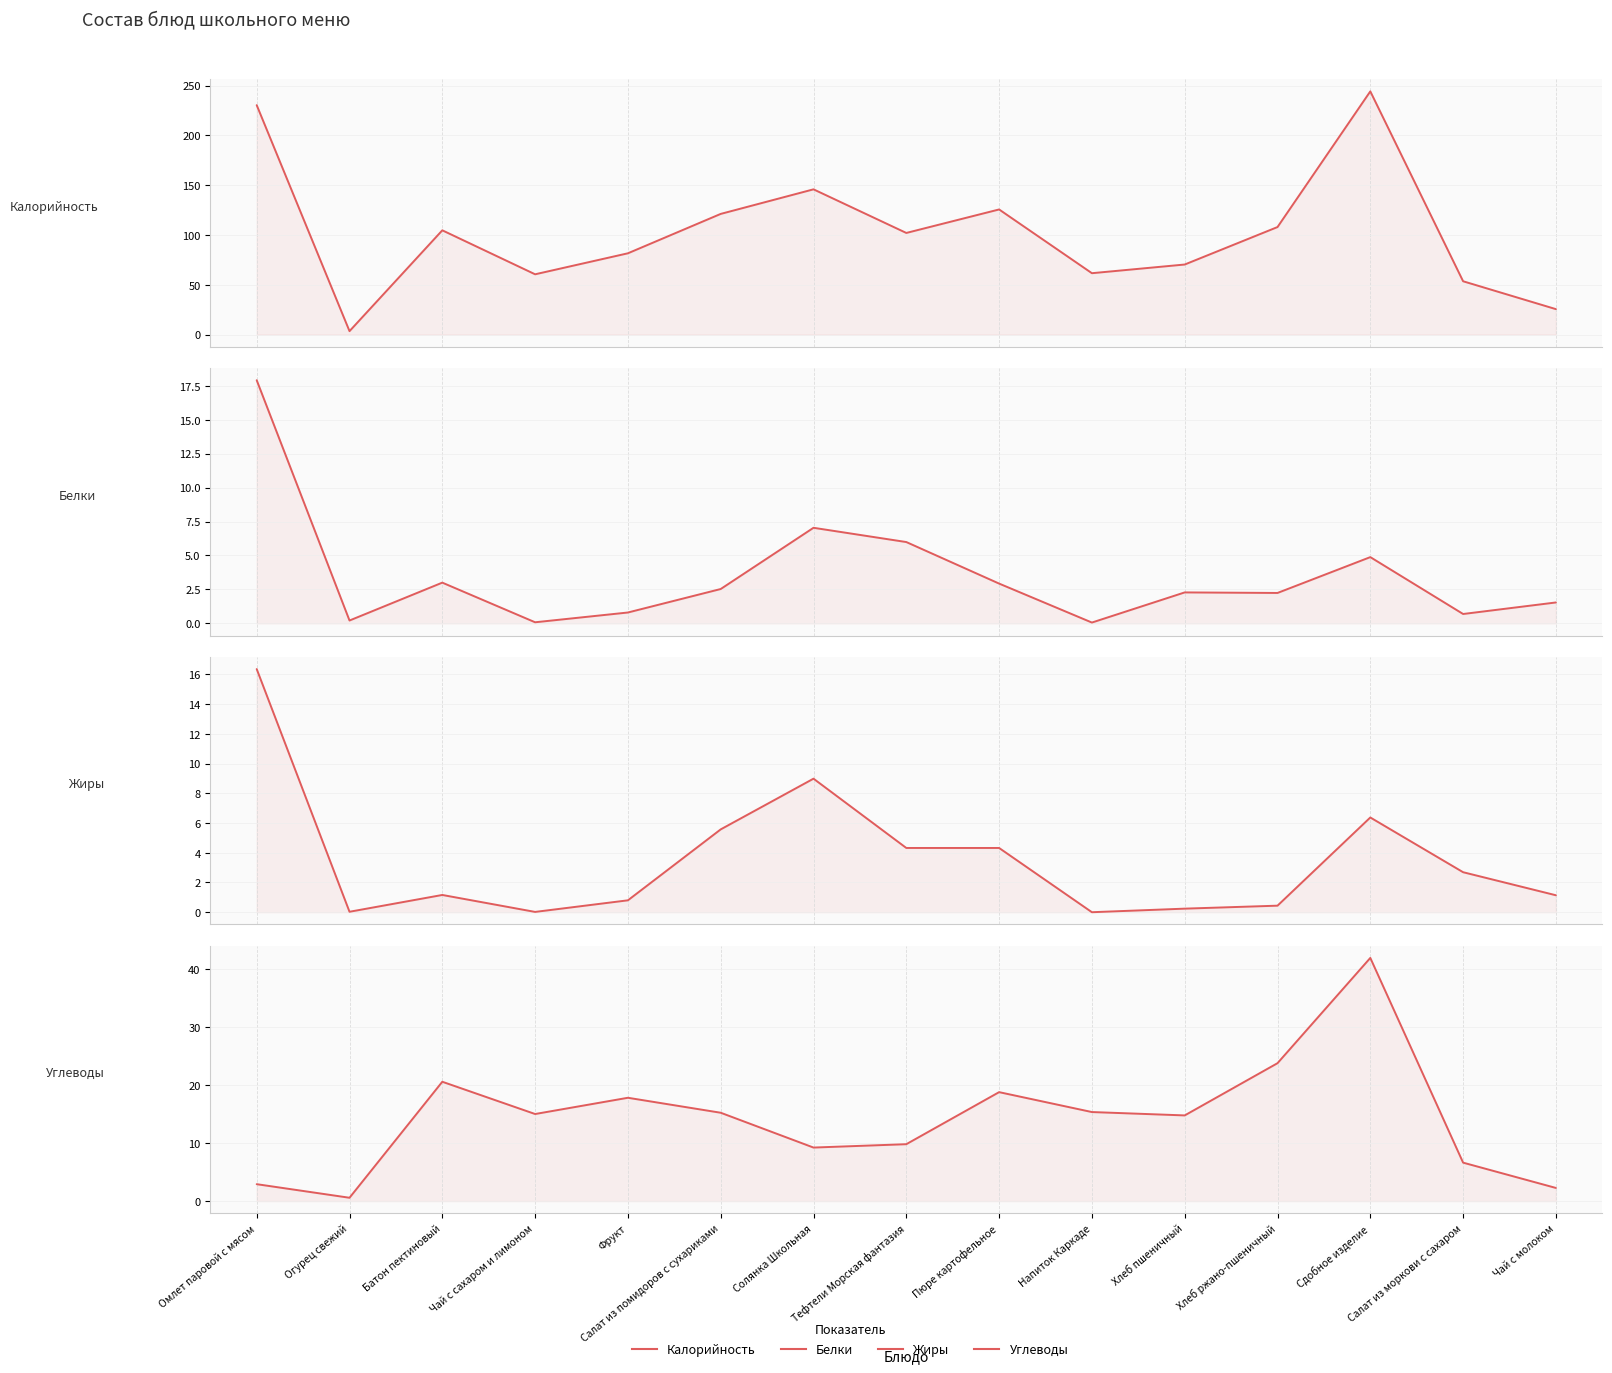

What is the lowest value of the Калорийность series?

3.4